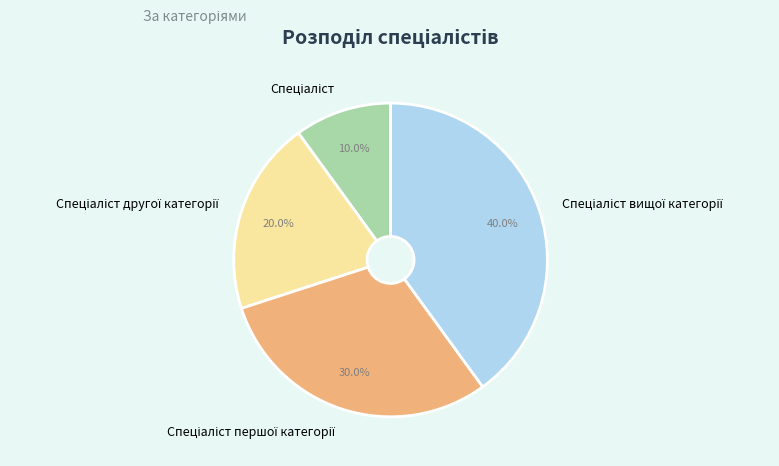

Does any single category account for the majority?

No